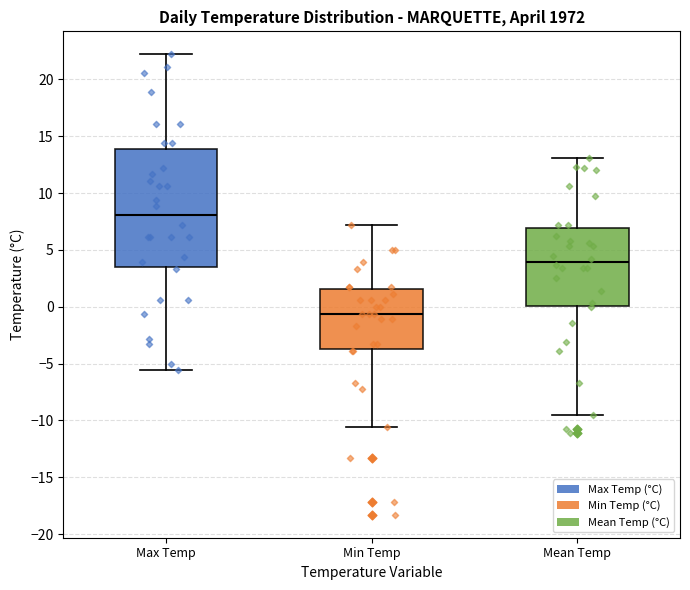

Where is the upper edge of the box for Min Temp on the y-axis? The values are not printed on the chart, so give them approximately, as read against the axis.

1.5